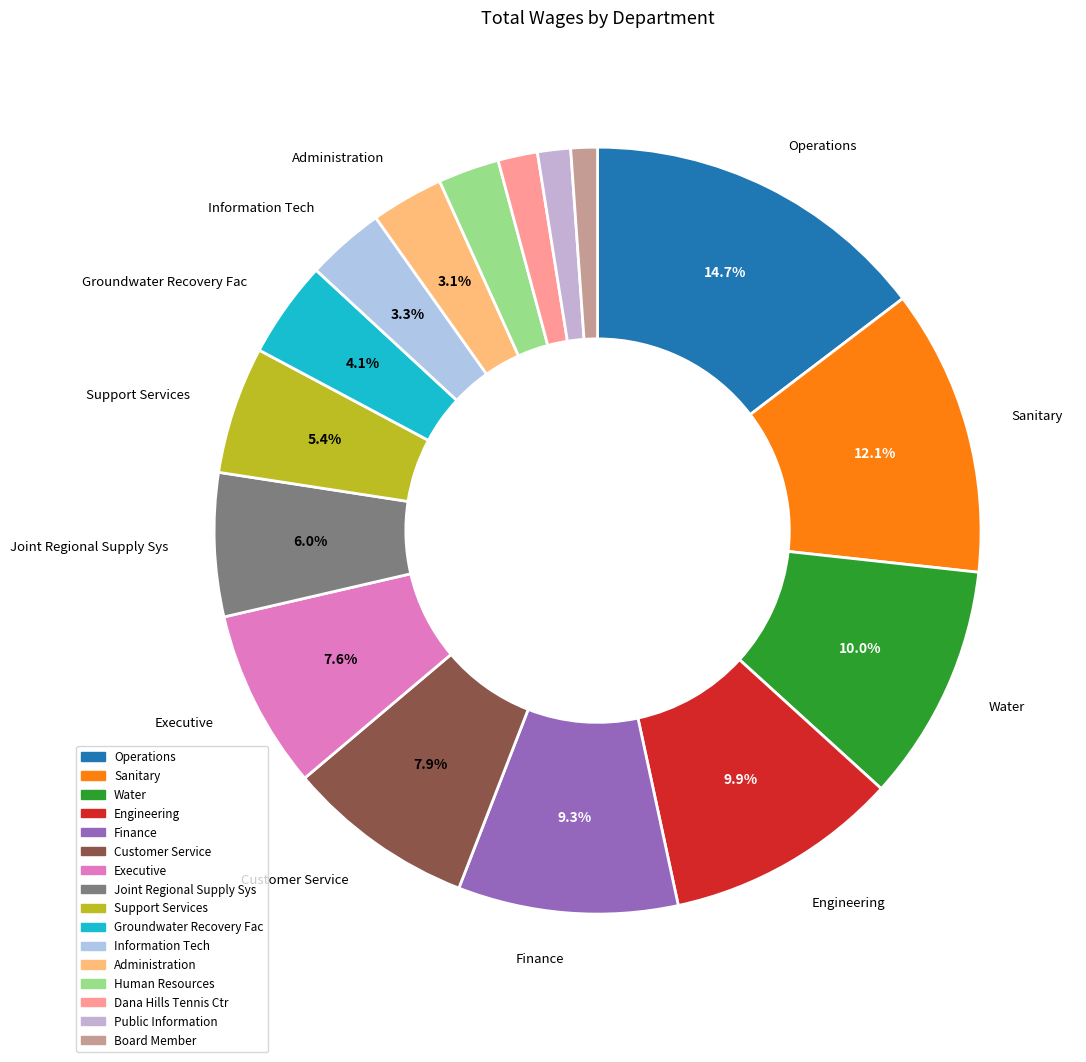

Combined, do Finance and Customer Service account for over 50%?

No